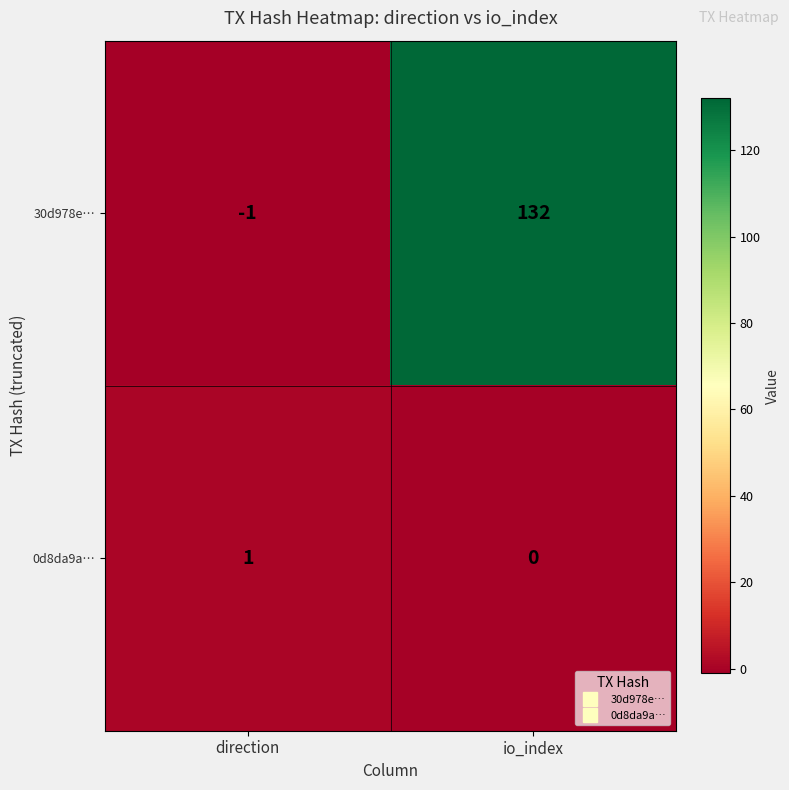

What is the maximum value shown in the chart?

132